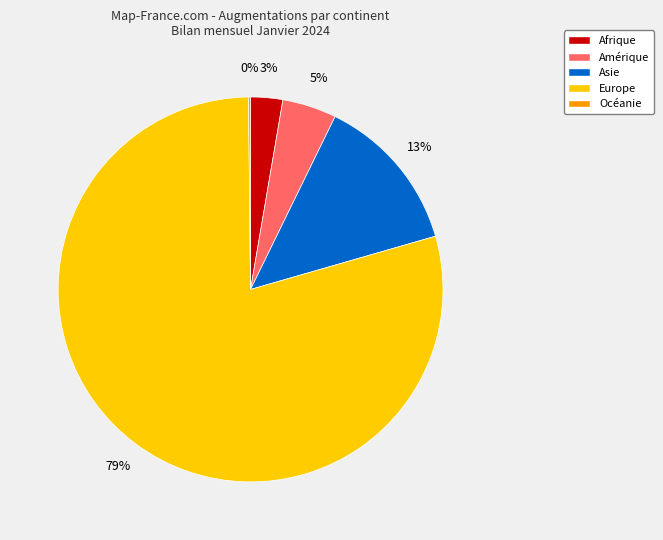

Which has a higher value, Asie or Europe?

Europe